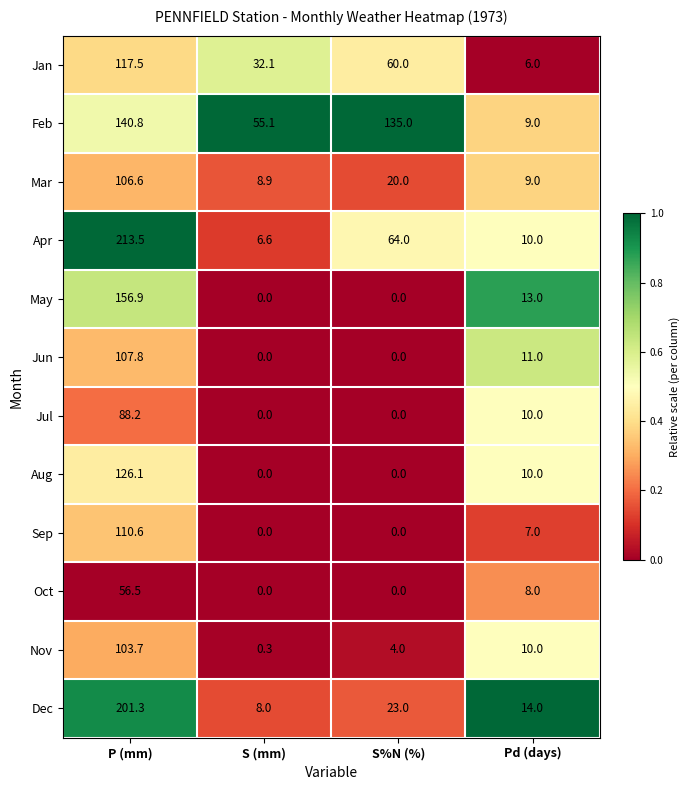

Rank the series by their maximum value, from highest to lowest.

Apr, Dec, May, Feb, Aug, Jan, Sep, Jun, Mar, Nov, Jul, Oct